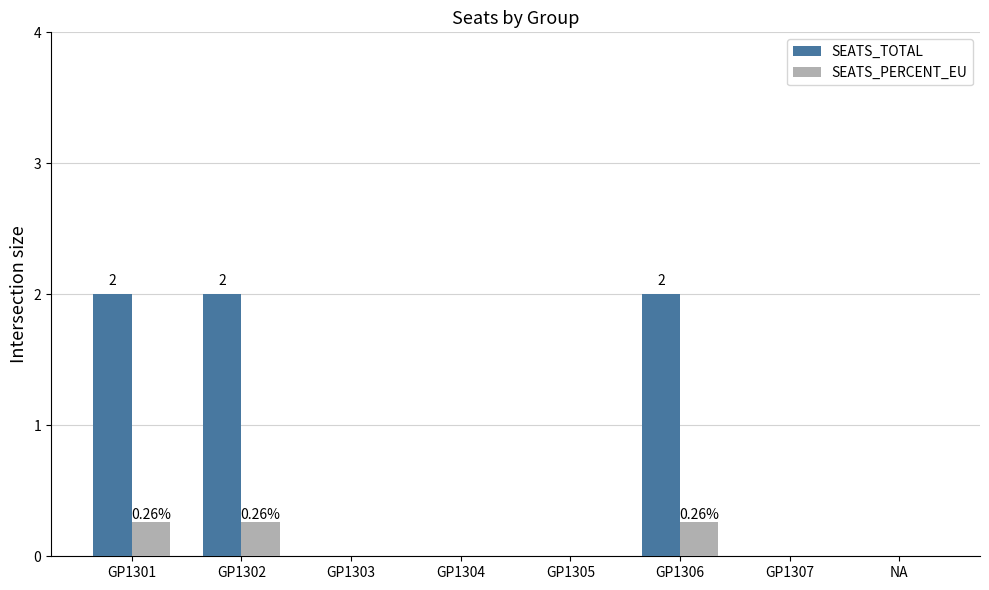

True or false: SEATS_TOTAL has a value of 3.0 at GP1301.

False